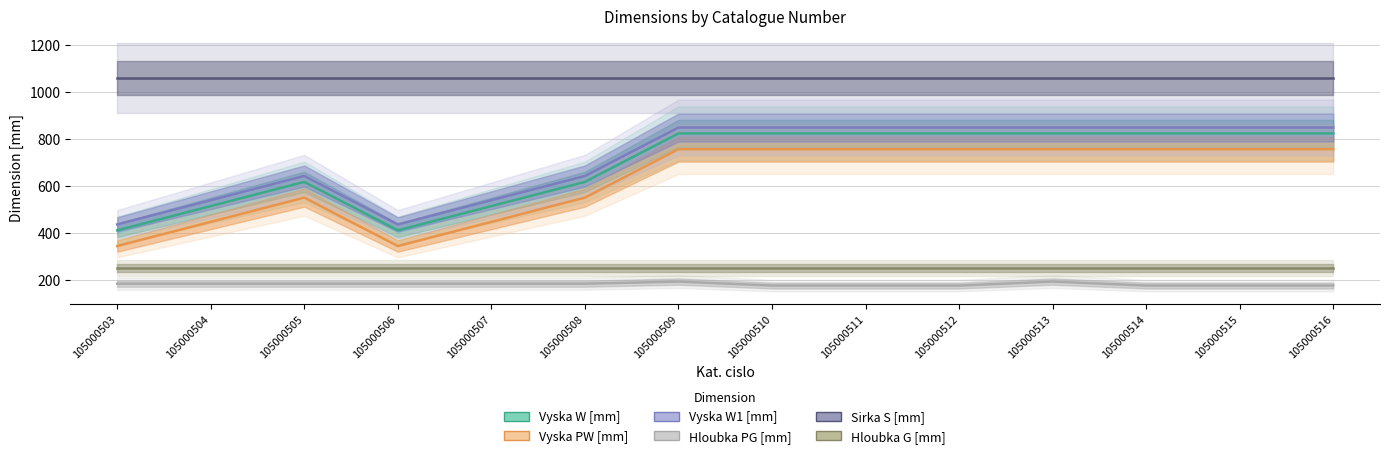

What is the spread (max minus min) of values at 105000516?

883